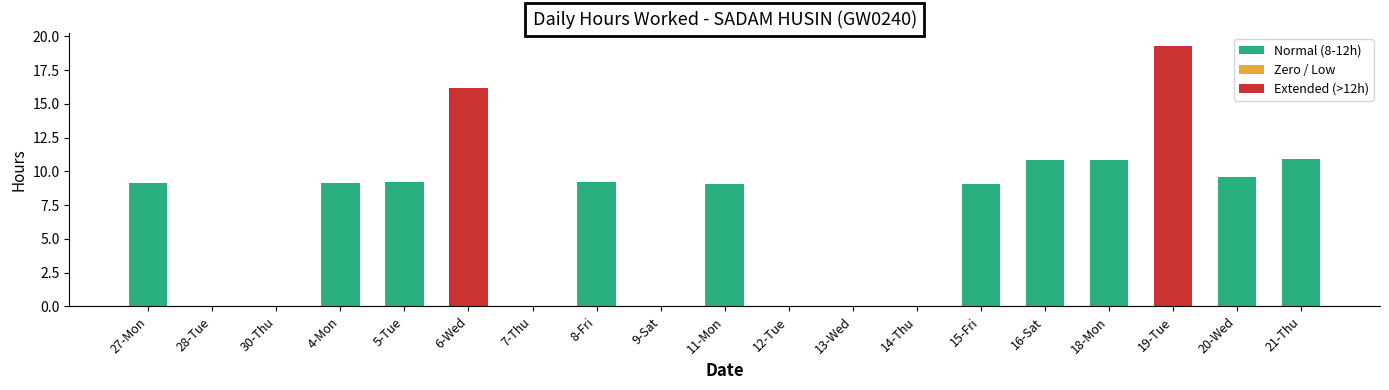

The chart shows a value of 7.2 at 19-Tue. True or false?

False